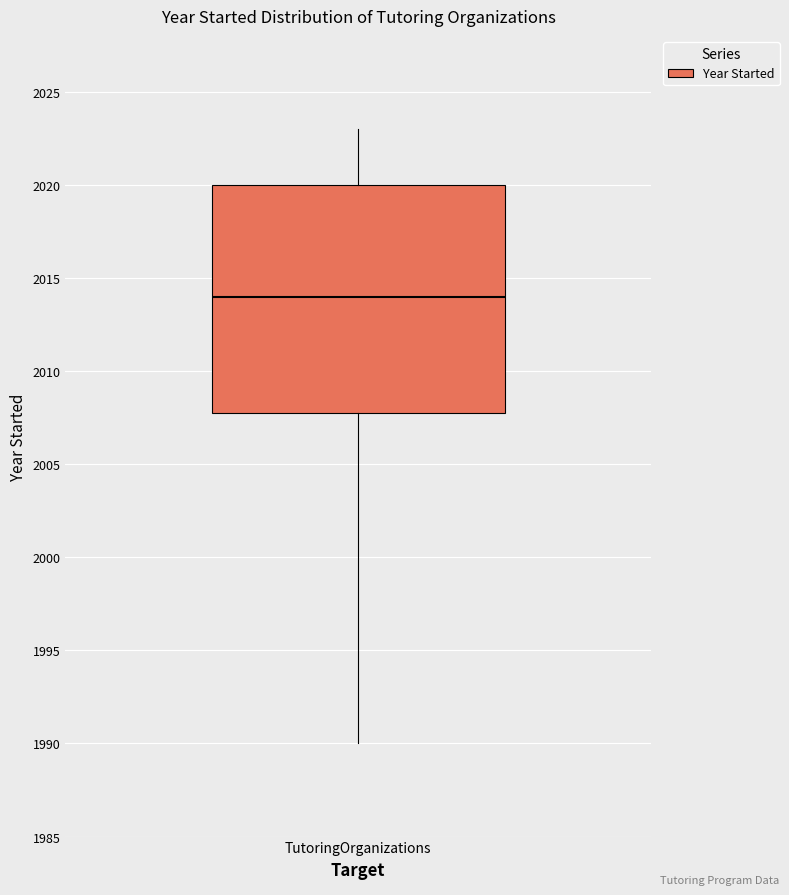

Where is the upper edge of the box for TutoringOrganizations on the y-axis? The values are not printed on the chart, so give them approximately, as read against the axis.

2020